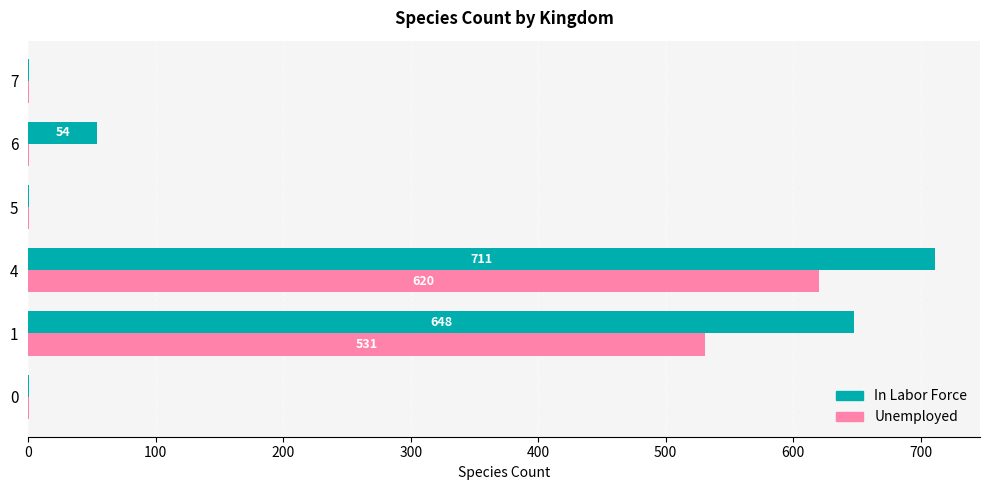

Between 1 and 5, which series saw the biggest shift?

In Labor Force